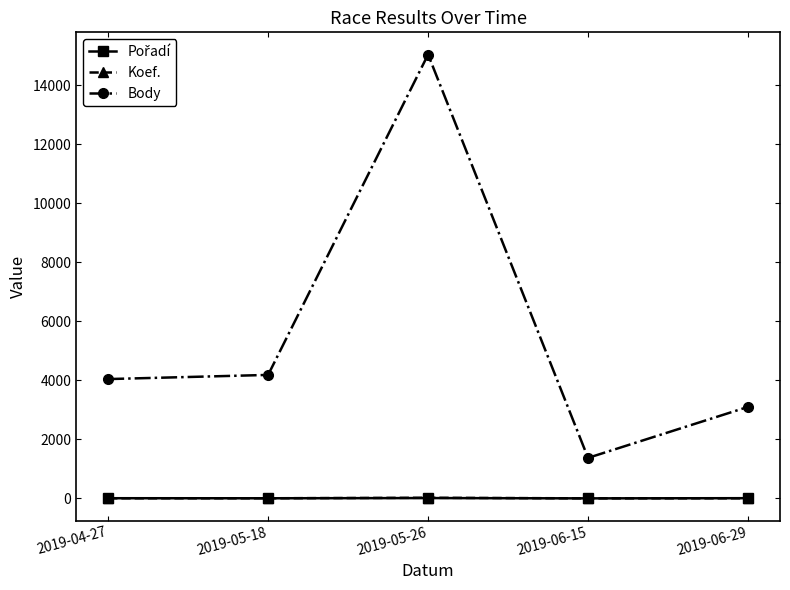

What is the sum of the Body values at 2019-05-18 and 2019-06-29?

7292